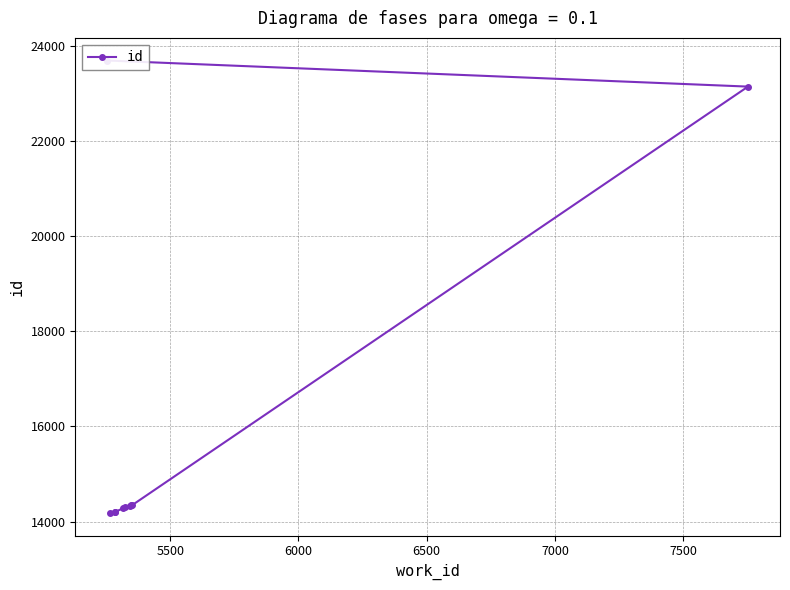

What is the value of the 8th point from the left?

14341